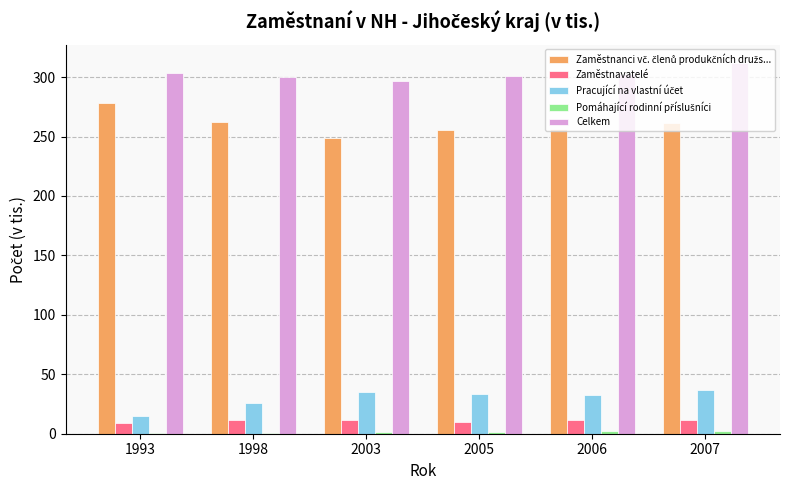

What is the maximum value for Celkem?

311.8